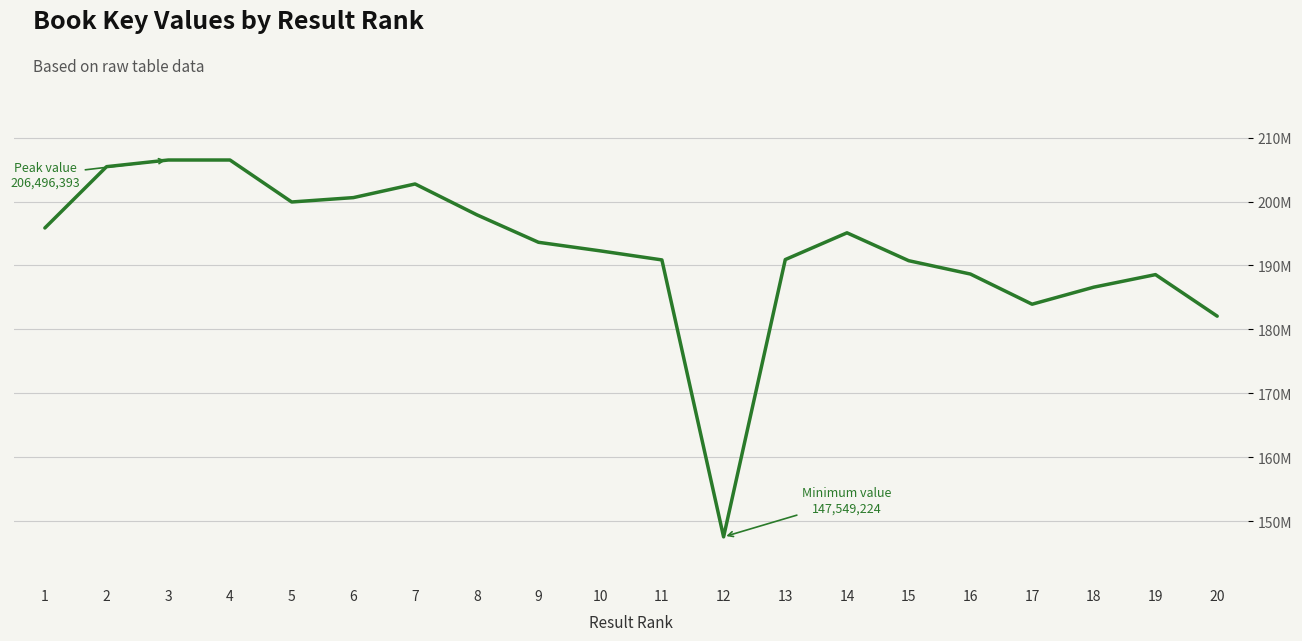

Is this an area chart (filled region under the line)?

No